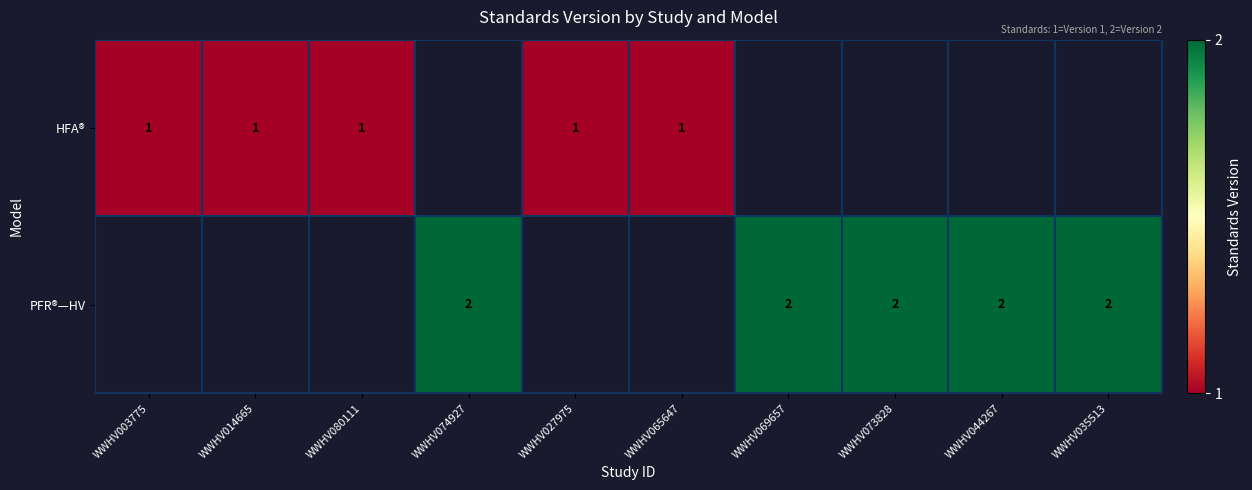

Is the value of HFA® at WWHV003775 greater than the value of PFR®—HV at WWHV074927?

No